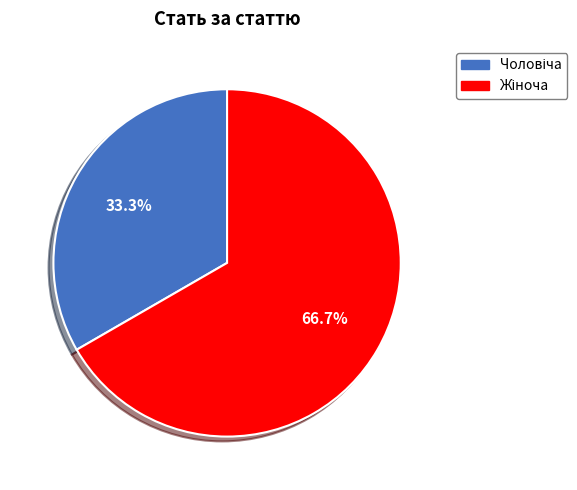

Is there any slice that represents more than half of the pie?

Yes